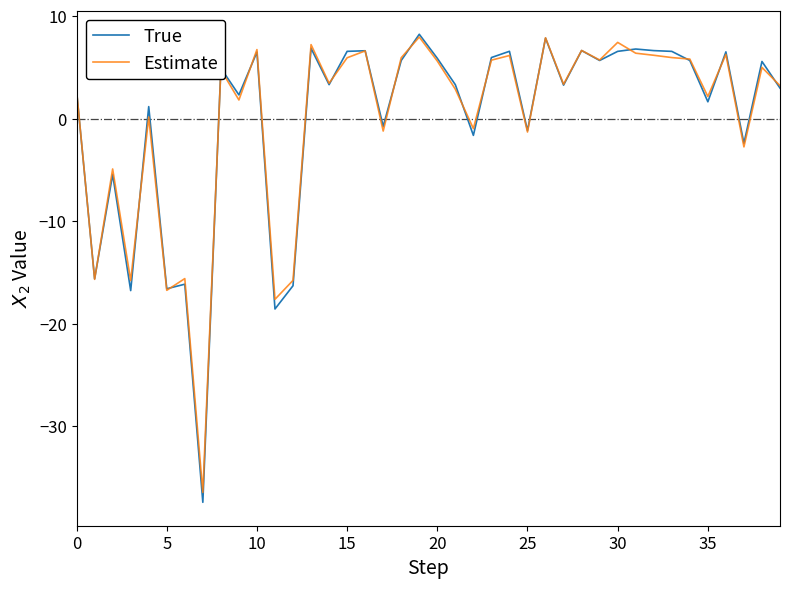

Which series has the widest spread of values?

True